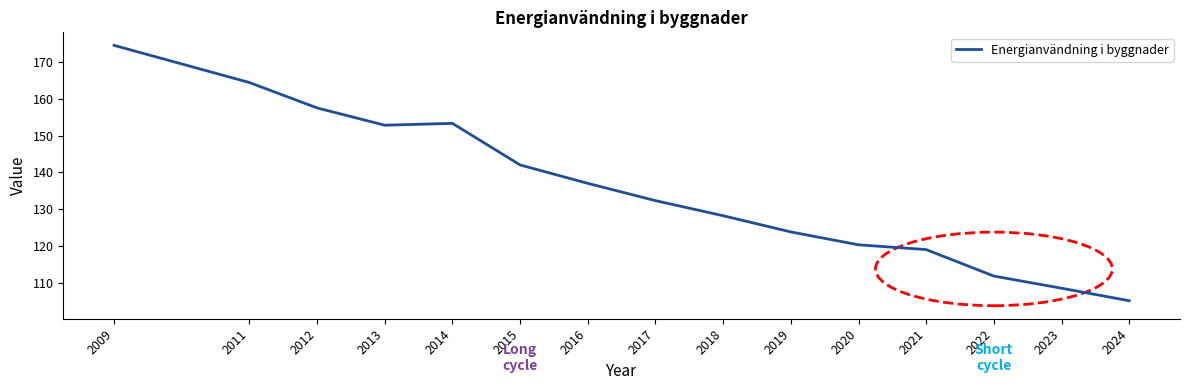

The value at 2024 is 185.7. True or false?

False